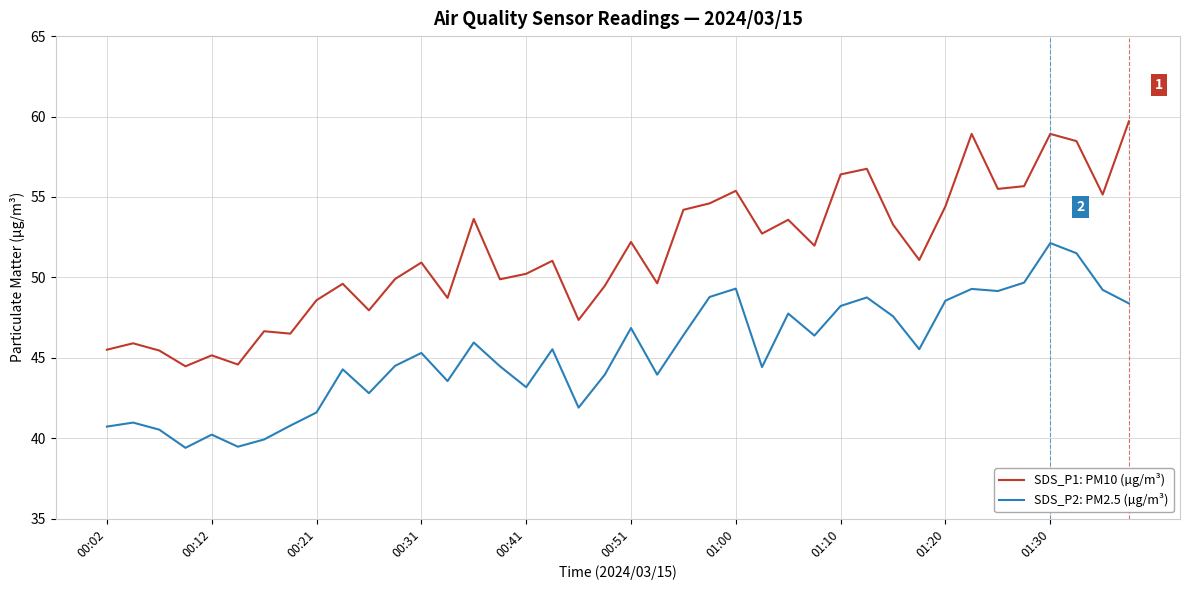

True or false: SDS_P1: PM10 (µg/m³) and SDS_P2: PM2.5 (µg/m³) cross at least once.

False